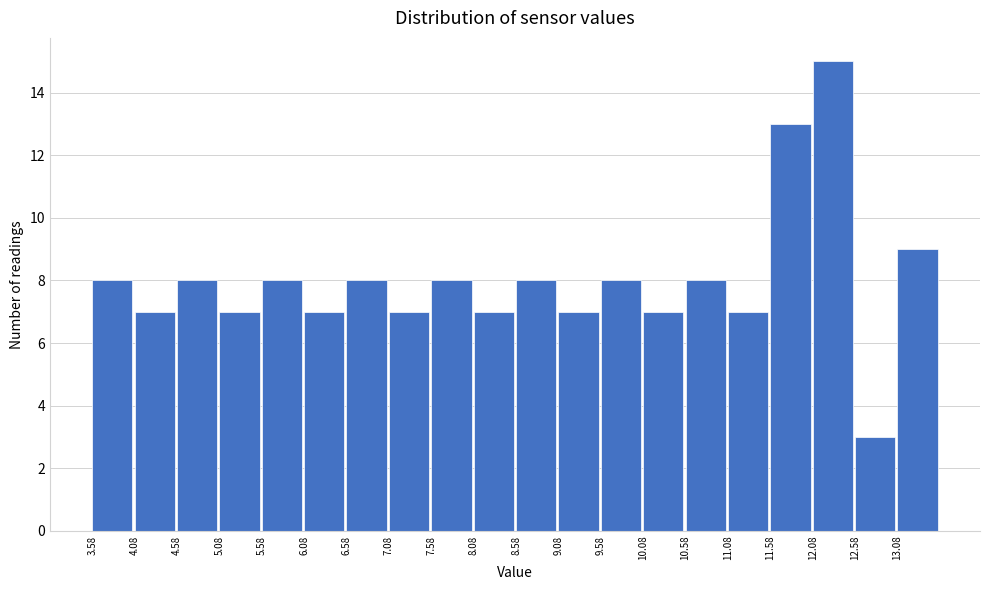

Reading left to right, transcribe this chart: for each bar, give the range it covers on the x-axis and its height. Neither the bar edges nor the heights are printed on the chart, so give them approximately, as read against the axes.

3.58 to 4.08: 8
4.08 to 4.58: 7
4.58 to 5.08: 8
5.08 to 5.58: 7
5.58 to 6.08: 8
6.08 to 6.58: 7
6.58 to 7.08: 8
7.08 to 7.58: 7
7.58 to 8.08: 8
8.08 to 8.58: 7
8.58 to 9.08: 8
9.08 to 9.58: 7
9.58 to 10.08: 8
10.08 to 10.58: 7
10.58 to 11.08: 8
11.08 to 11.58: 7
11.58 to 12.08: 13
12.08 to 12.58: 15
12.58 to 13.08: 3
13.08 to 13.58: 9